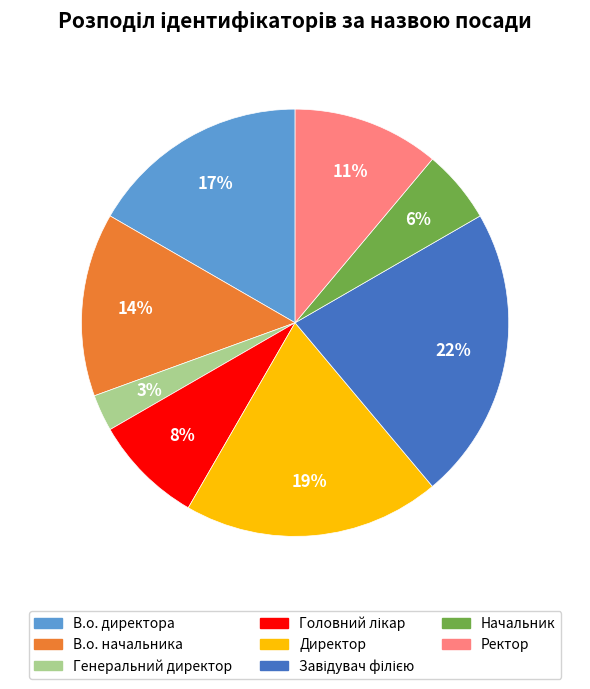

Does any single category account for the majority?

No